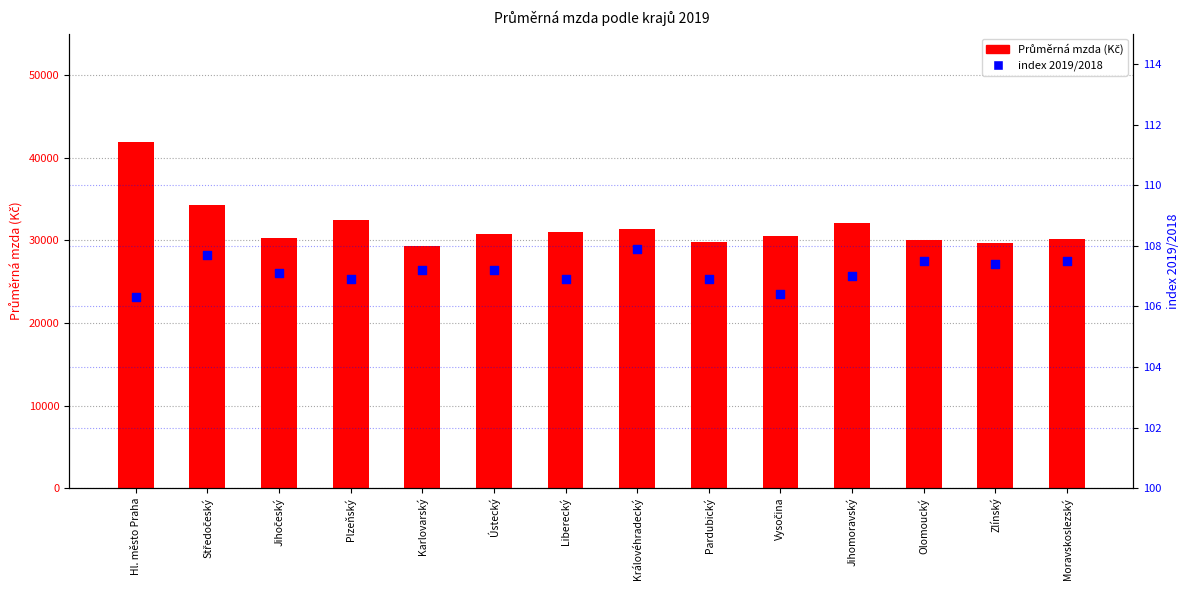

Which series has the largest total across all categories?

Průměrná mzda (Kč)